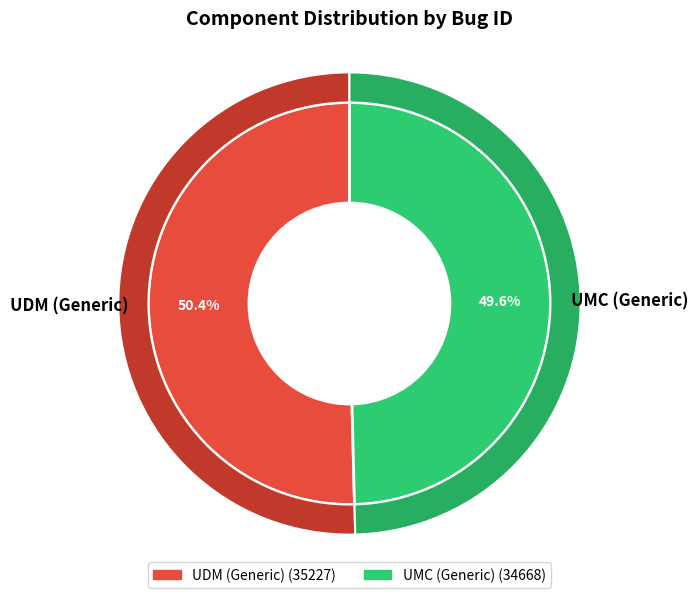

What percentage is the UMC (Generic) slice, to the nearest percent?

50%